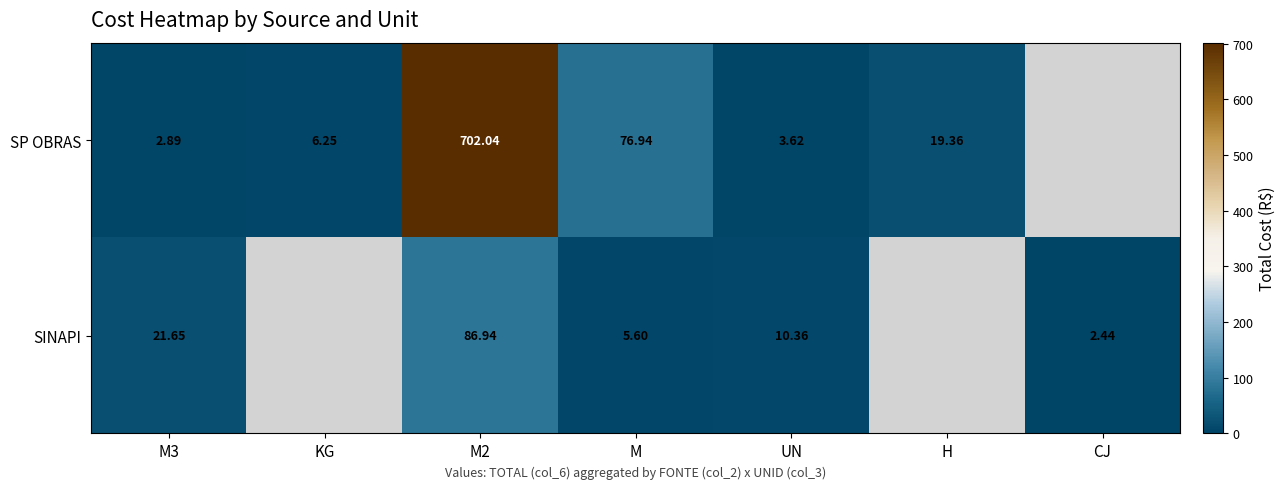

How many categories are shown in the chart?

7